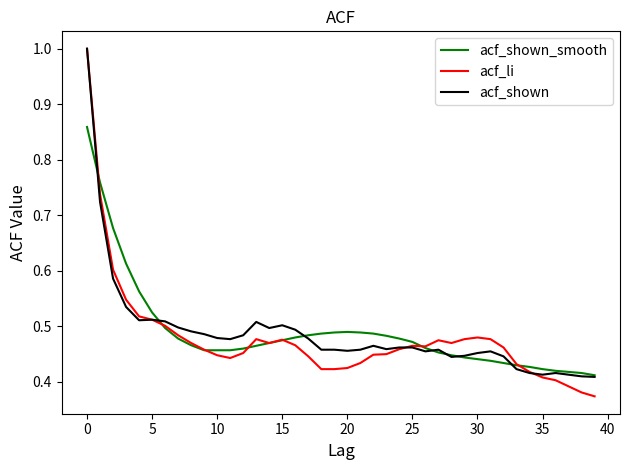

What is the maximum value shown in the chart?

1.0